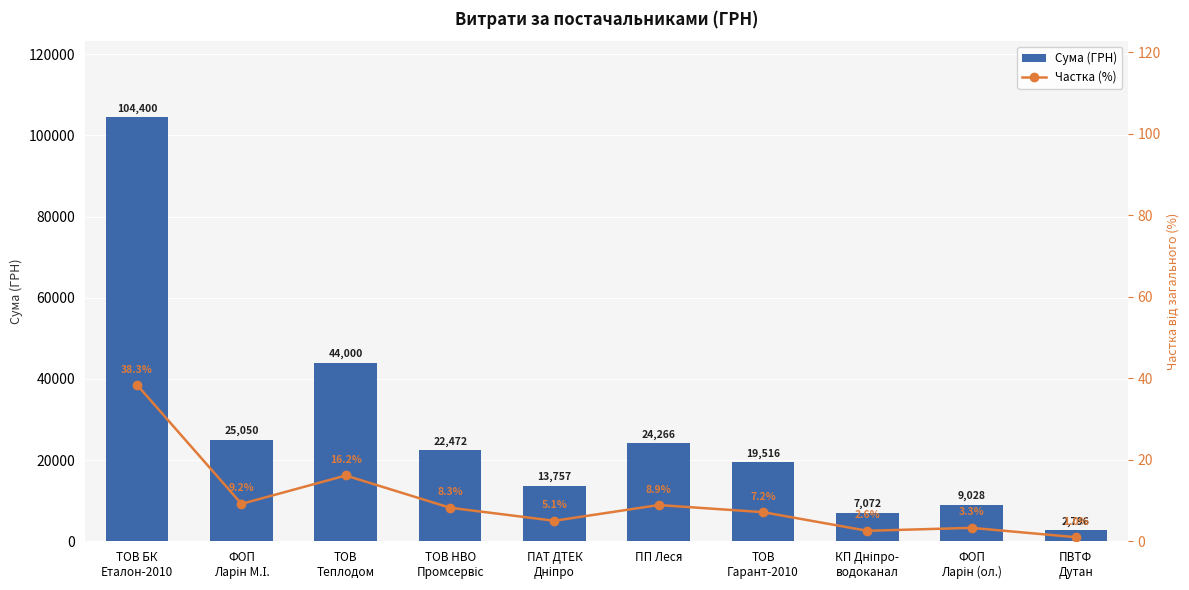

How many groups of bars are there?

10